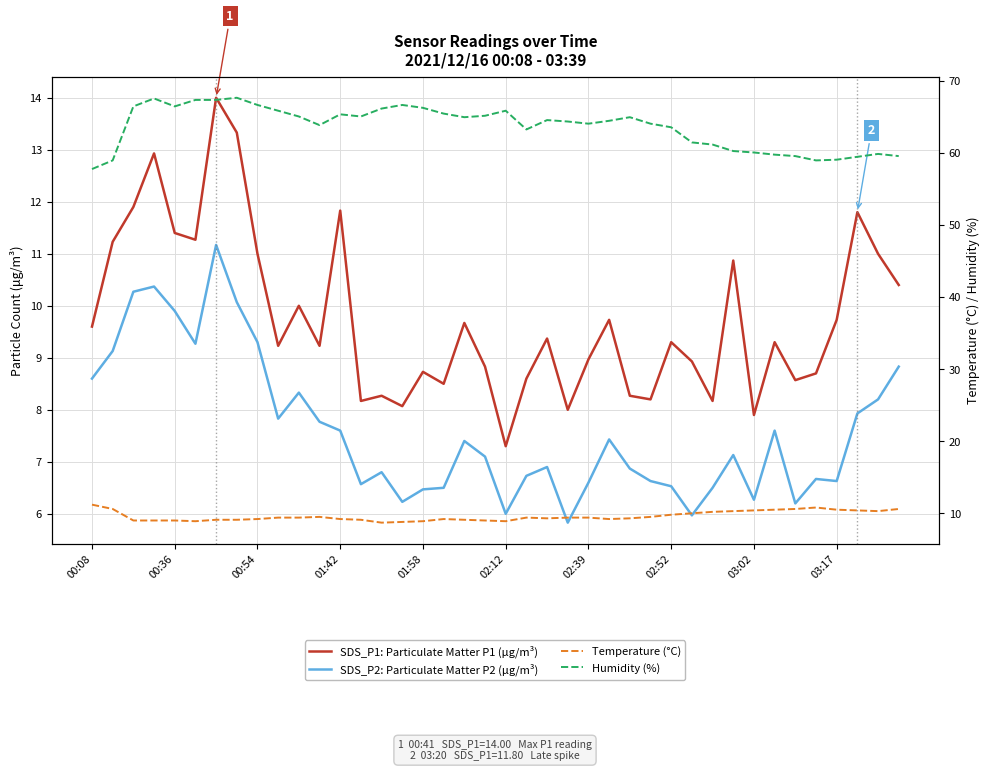

What is the difference between the SDS_P2: Particulate Matter P2 (μg/m³) values at 27 and 33?

1.0